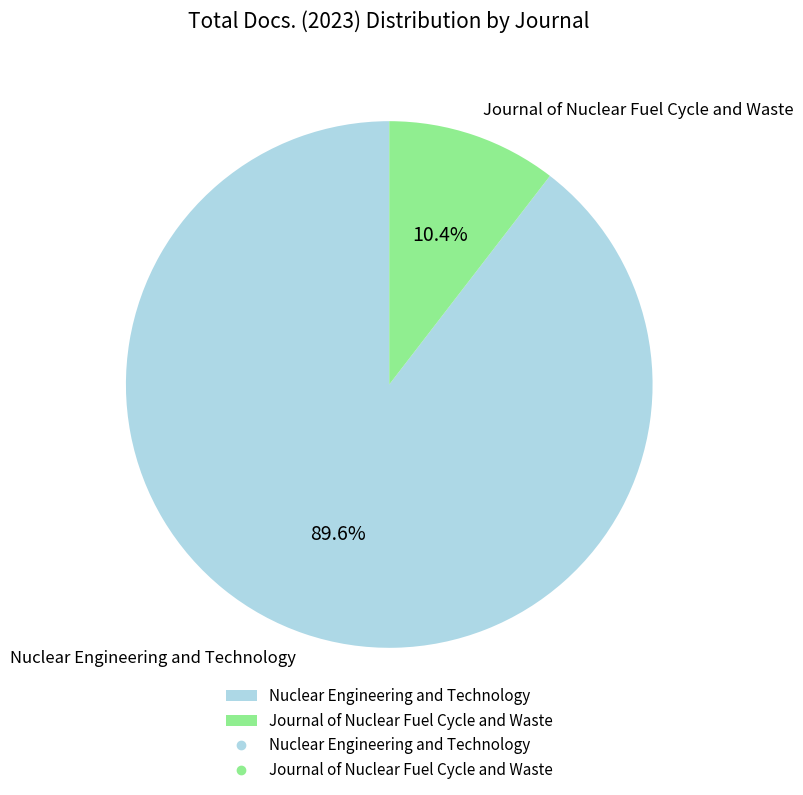

Is the sum of Journal of Nuclear Fuel Cycle and Waste and Nuclear Engineering and Technology greater than half?

Yes